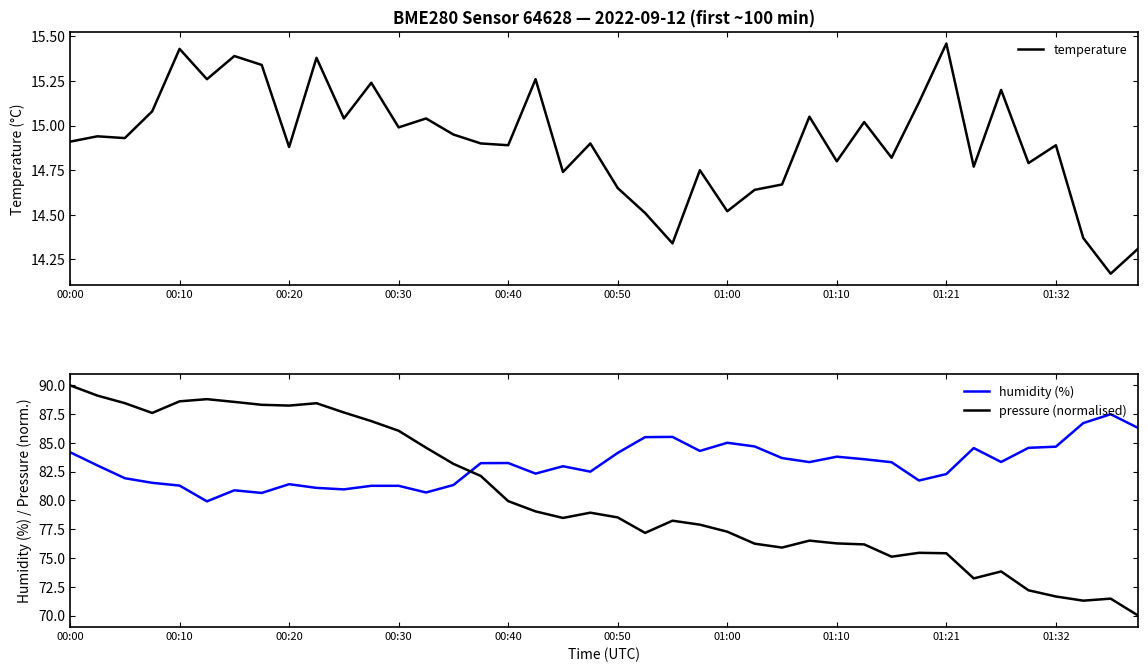

Where does the humidity (%) series first go above 83?

00:00